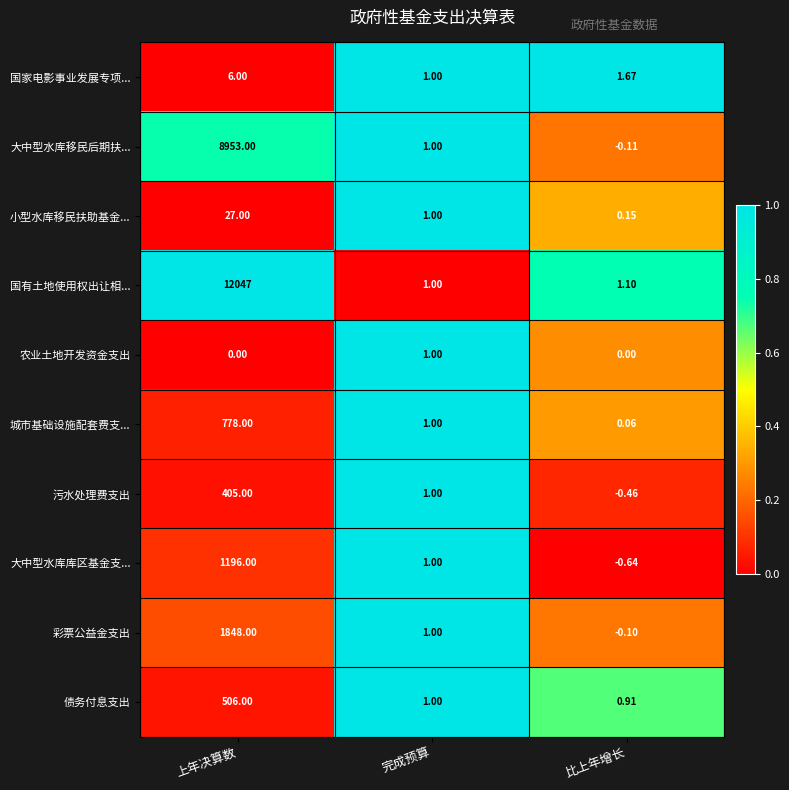

Which series has the widest spread of values?

国有土地使用权出让相...